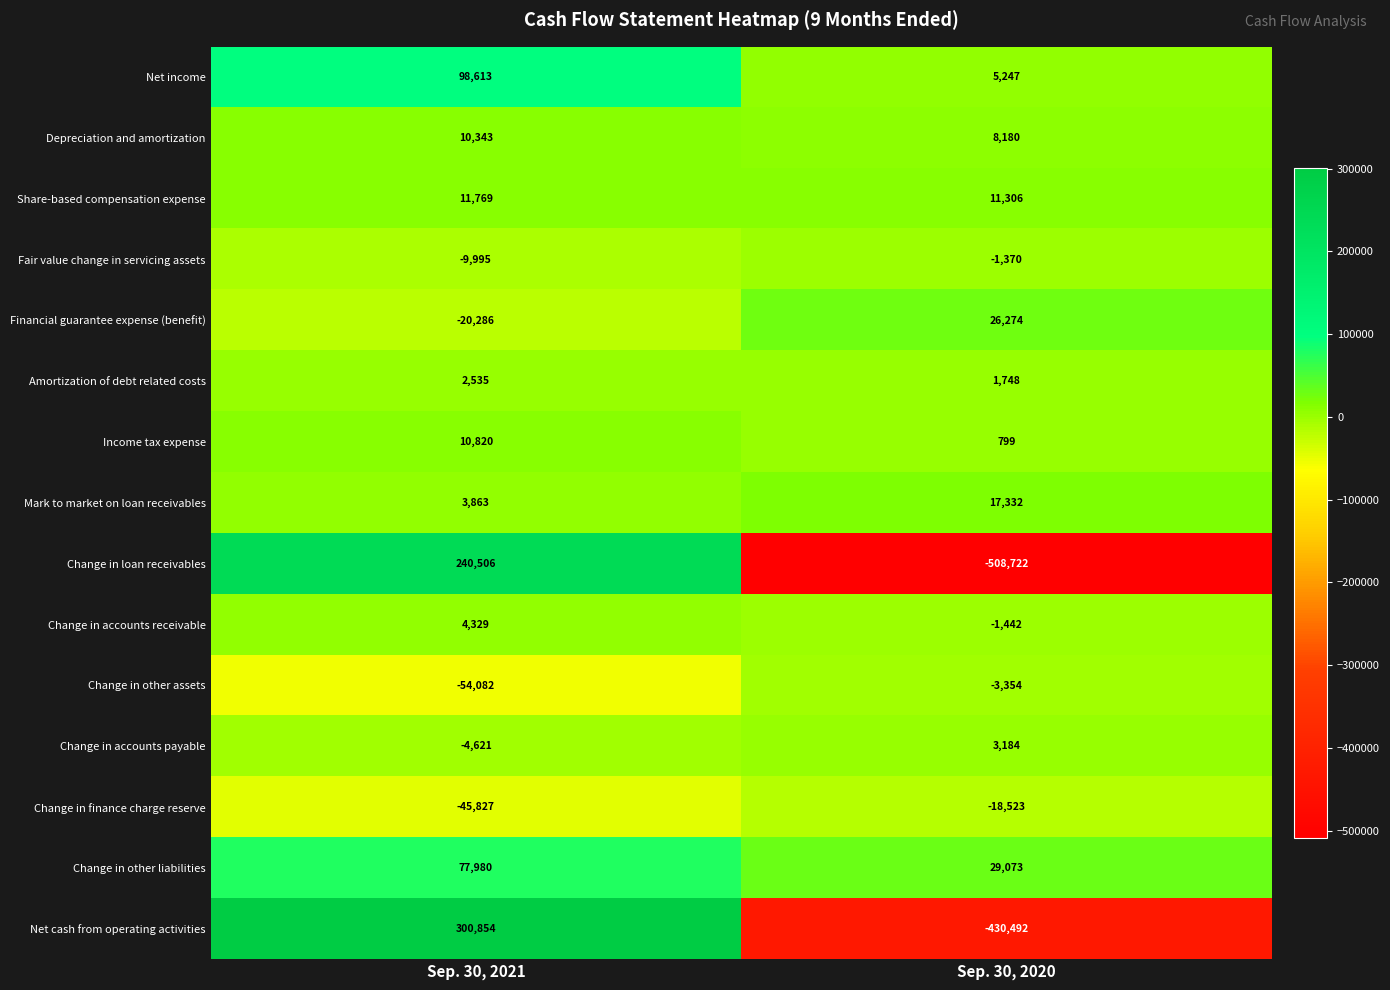

Where is Change in other assets nearest to the value -28718?

Sep. 30, 2021